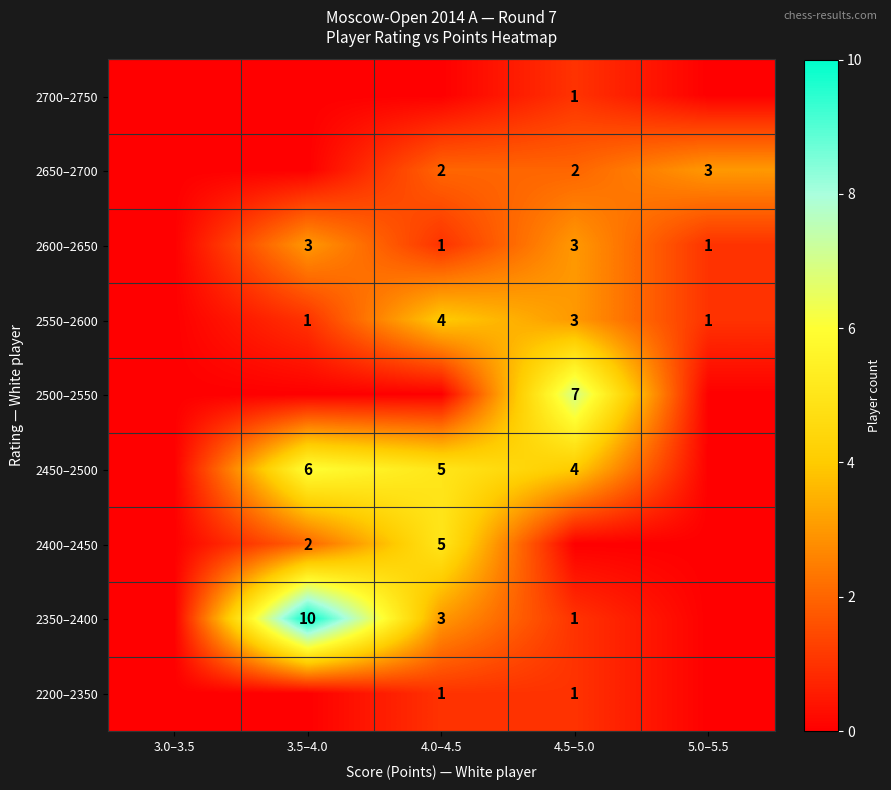

The 2350–2400 series shows 1 at 4.5–5.0. True or false?

True